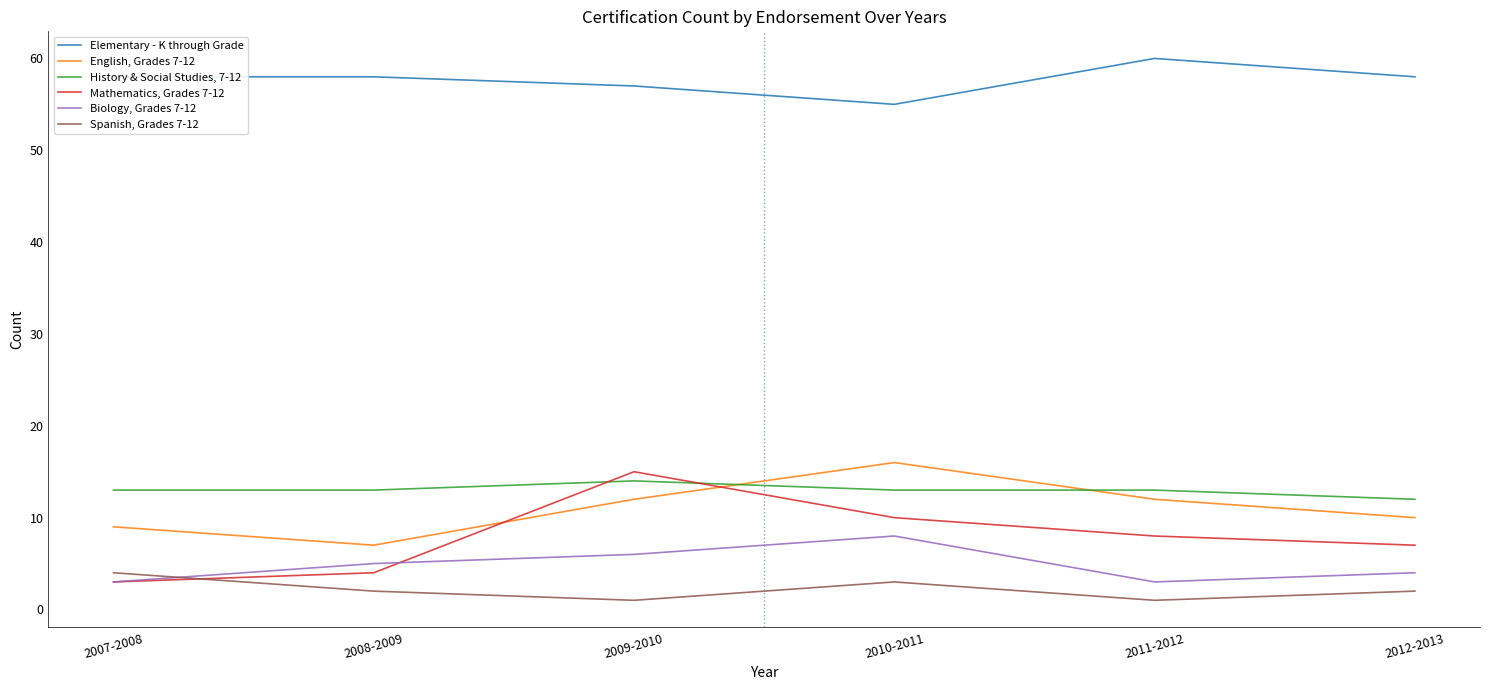

Reading left to right, transcribe all the data shown in this chart.

Elementary - K through Grade: 2007-2008=58	2008-2009=58	2009-2010=57	2010-2011=55	2011-2012=60	2012-2013=58
English, Grades 7-12: 2007-2008=9	2008-2009=7	2009-2010=12	2010-2011=16	2011-2012=12	2012-2013=10
History & Social Studies, 7-12: 2007-2008=13	2008-2009=13	2009-2010=14	2010-2011=13	2011-2012=13	2012-2013=12
Mathematics, Grades 7-12: 2007-2008=3	2008-2009=4	2009-2010=15	2010-2011=10	2011-2012=8	2012-2013=7
Biology, Grades 7-12: 2007-2008=3	2008-2009=5	2009-2010=6	2010-2011=8	2011-2012=3	2012-2013=4
Spanish, Grades 7-12: 2007-2008=4	2008-2009=2	2009-2010=1	2010-2011=3	2011-2012=1	2012-2013=2